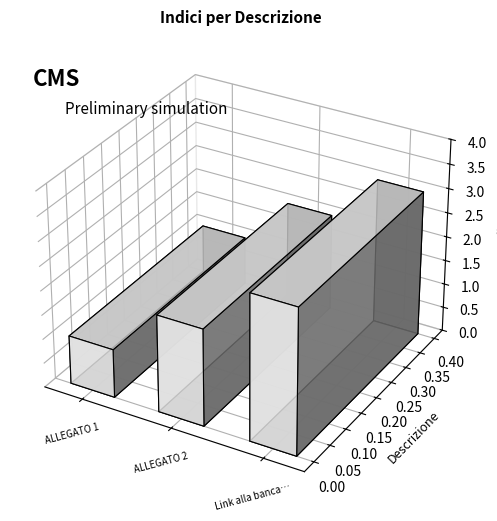

What is the smallest value displayed?

1